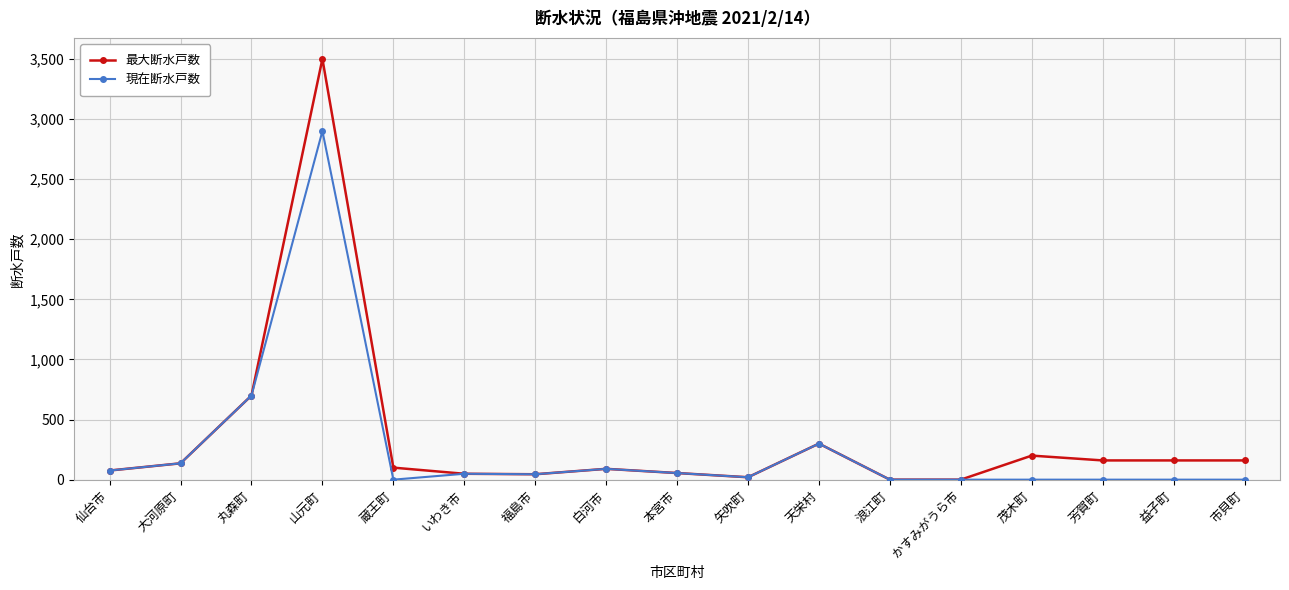

Is the value of 現在断水戸数 at 天栄村 greater than the value of 最大断水戸数 at 山元町?

No